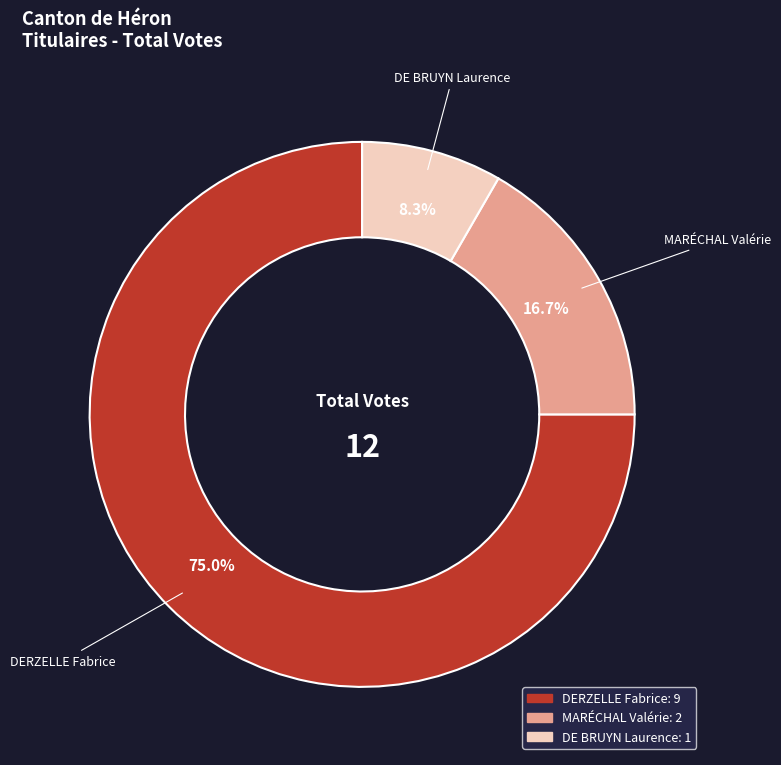

Combined, what portion of the pie is DE BRUYN Laurence and DERZELLE Fabrice?

83.3%